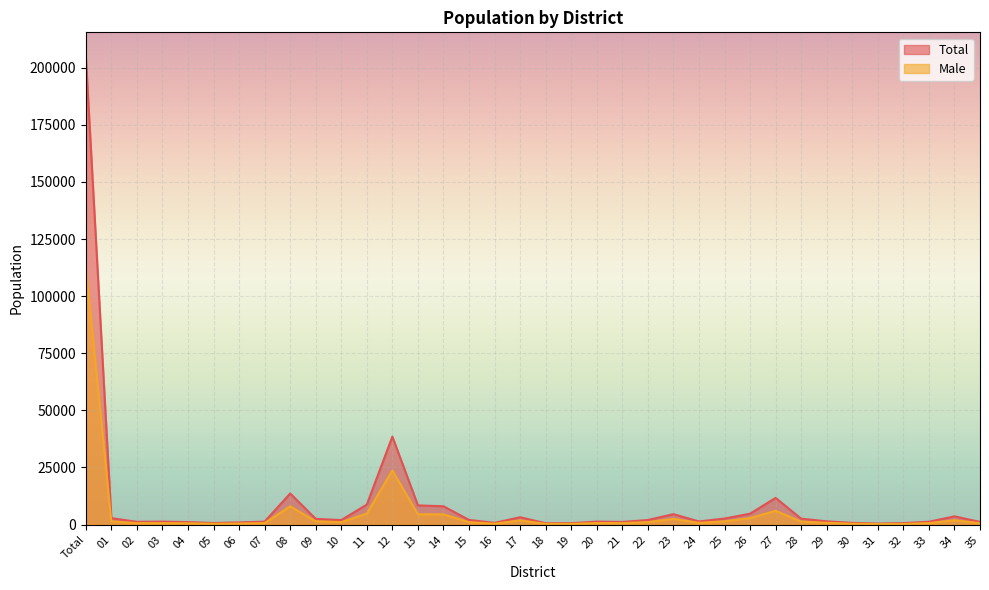

Where is Male nearest to the value 56693?

12